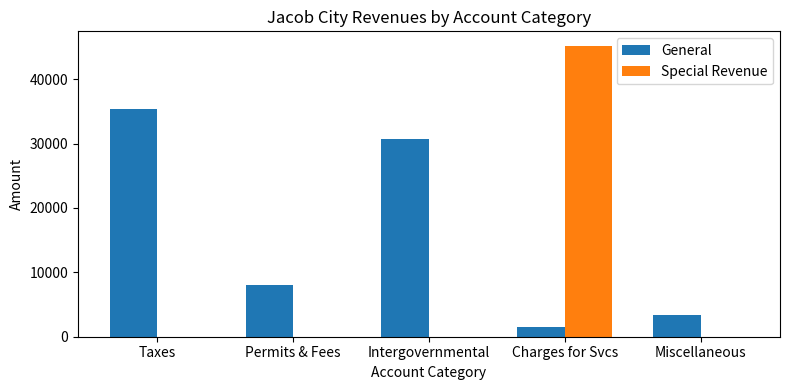

Between Intergovernmental and Miscellaneous, which series saw the biggest shift?

General